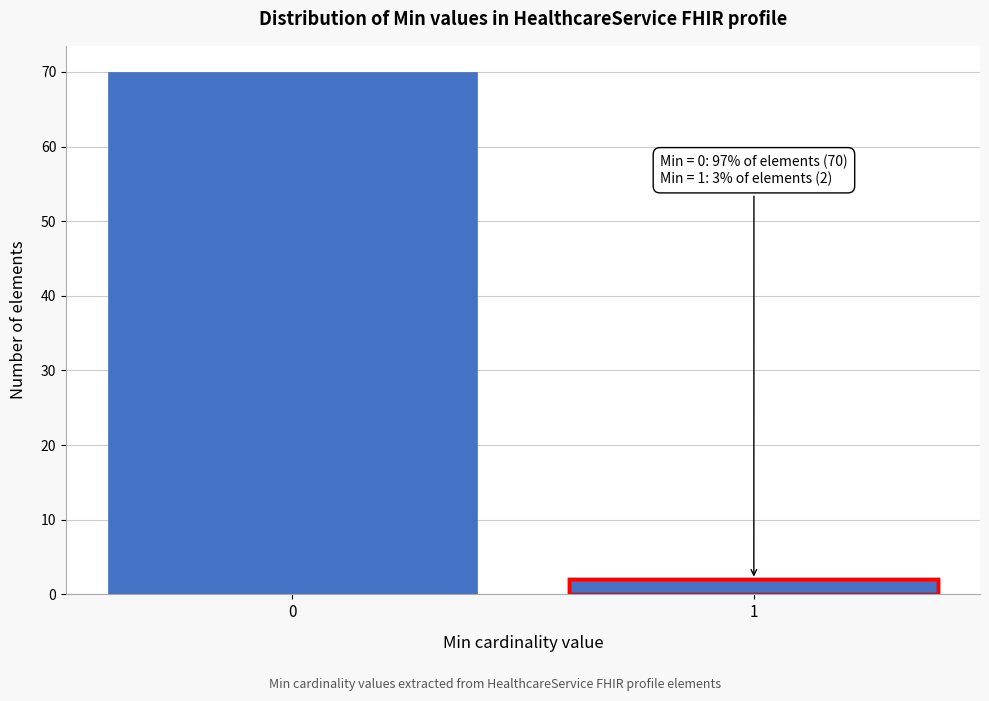

Reading left to right, what are all the values shown in this chart?

0=70	1=2